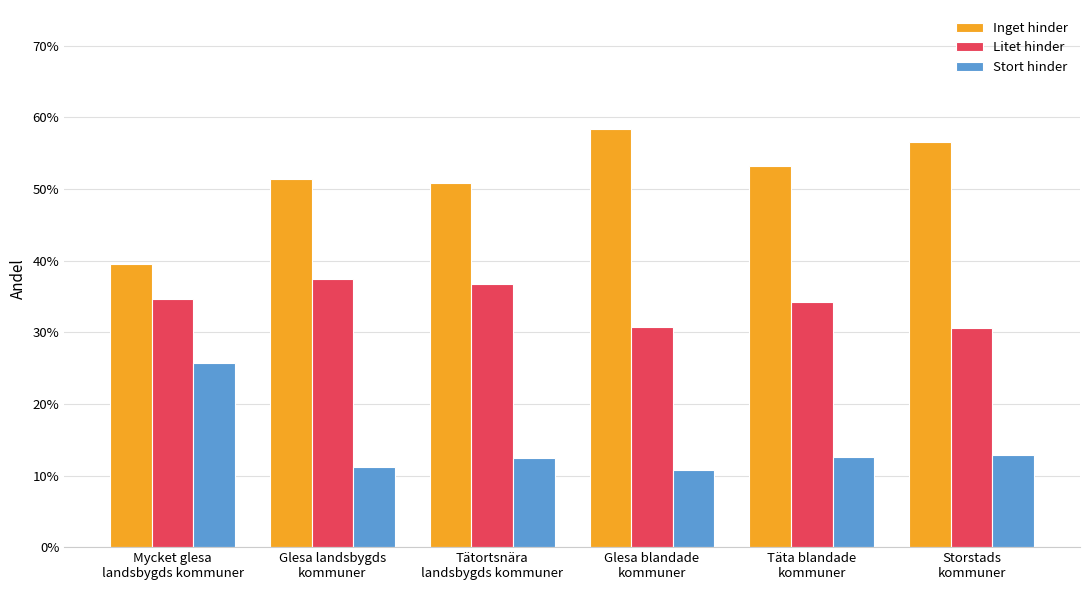

What are all the series names shown in the legend?

Inget hinder, Litet hinder, Stort hinder